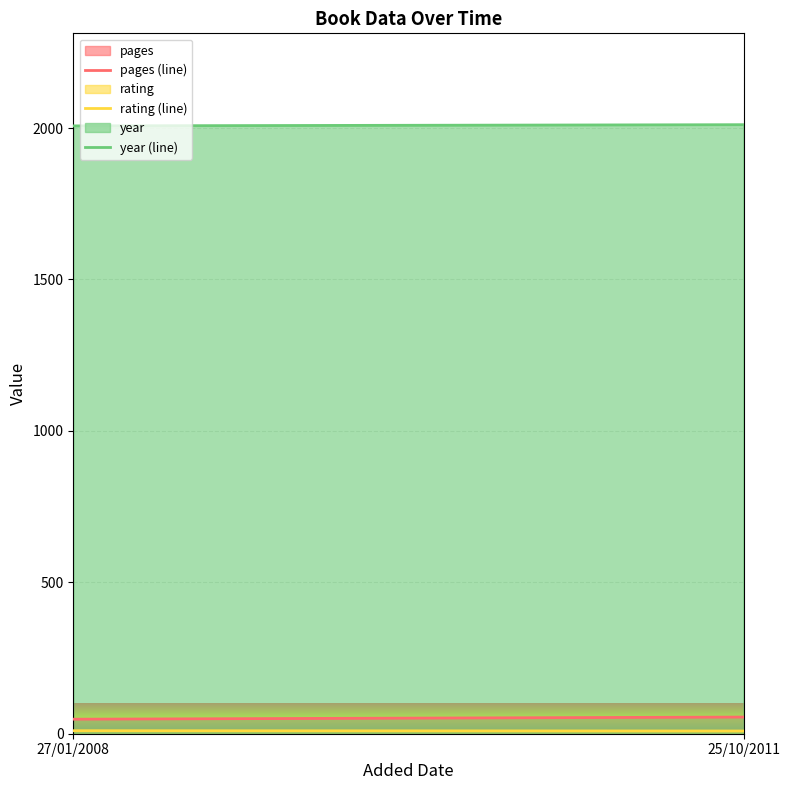

What is the minimum value shown in the chart?

9